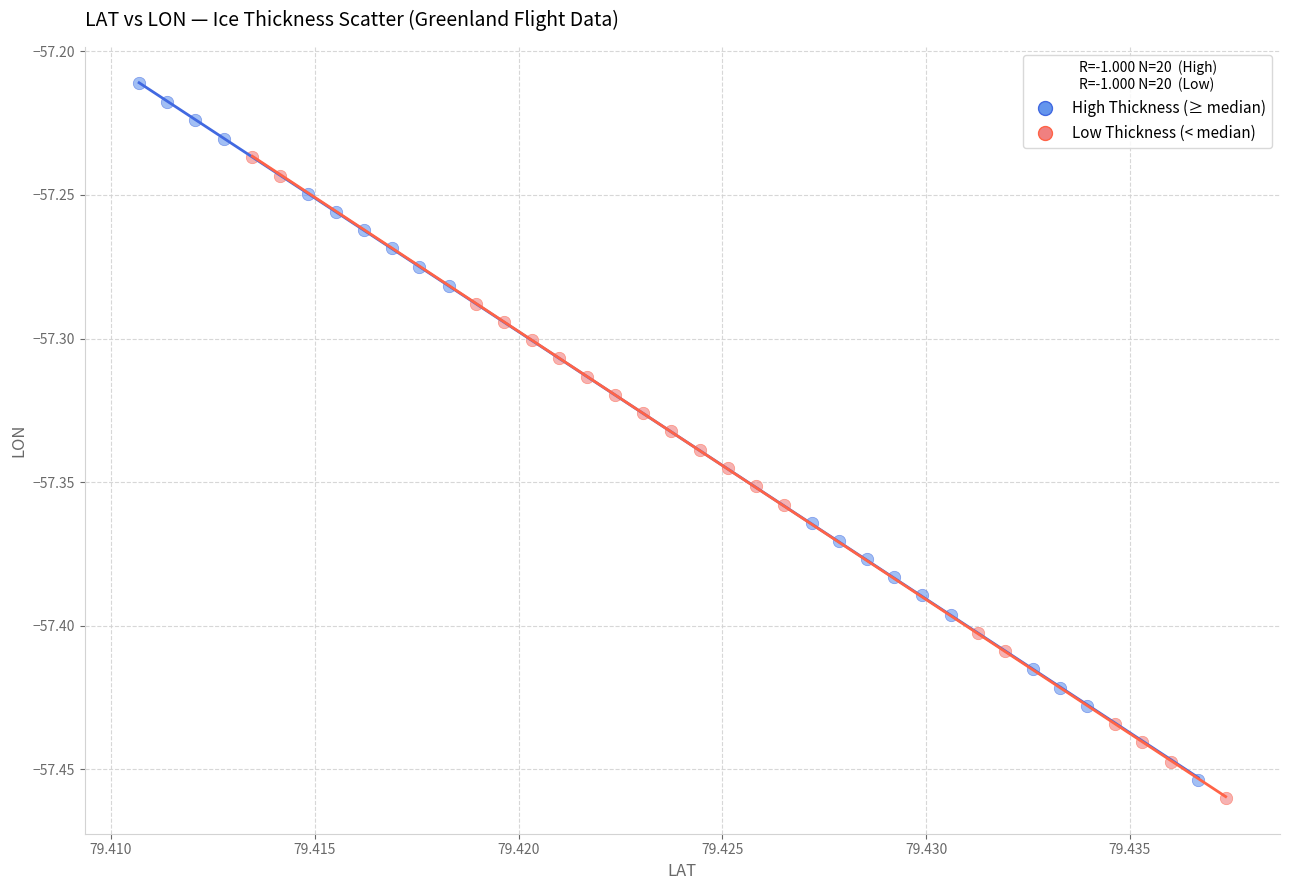

Which series contains the highest Y value?

High Thickness (≥ median)